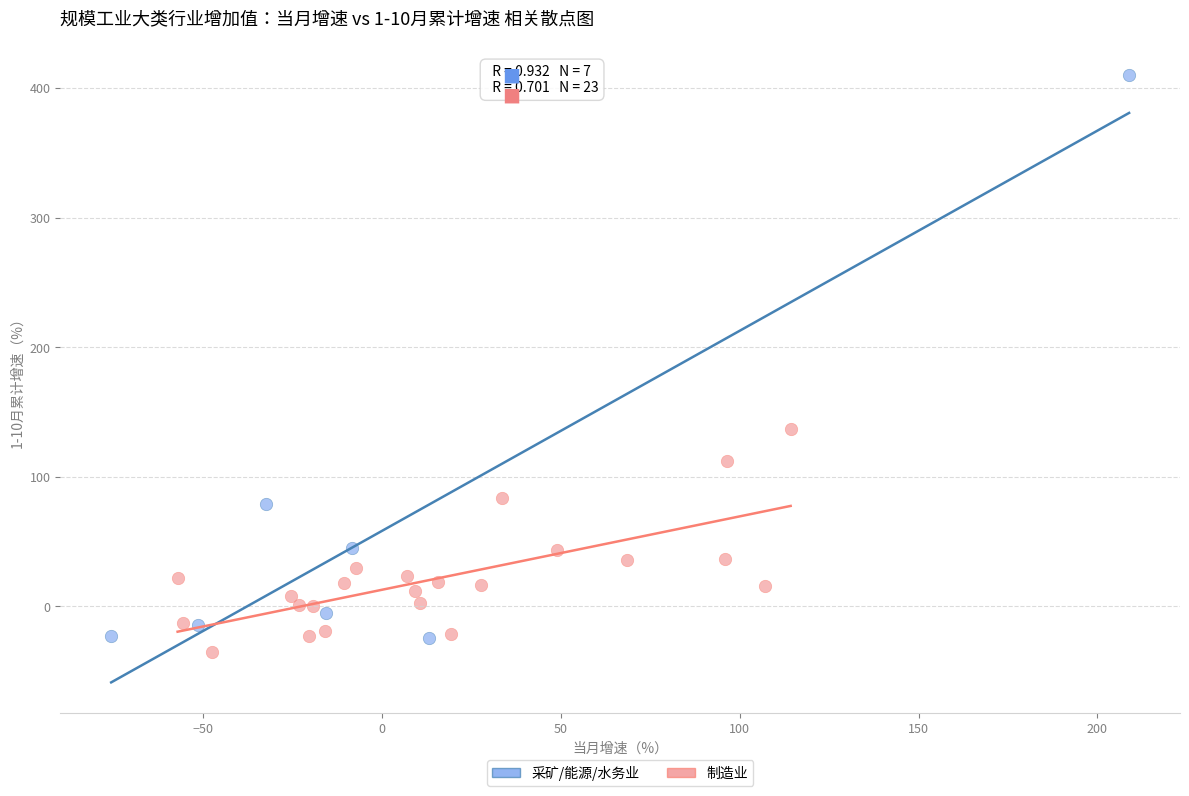

Which series reaches the maximum Y coordinate?

采矿/能源/水务业